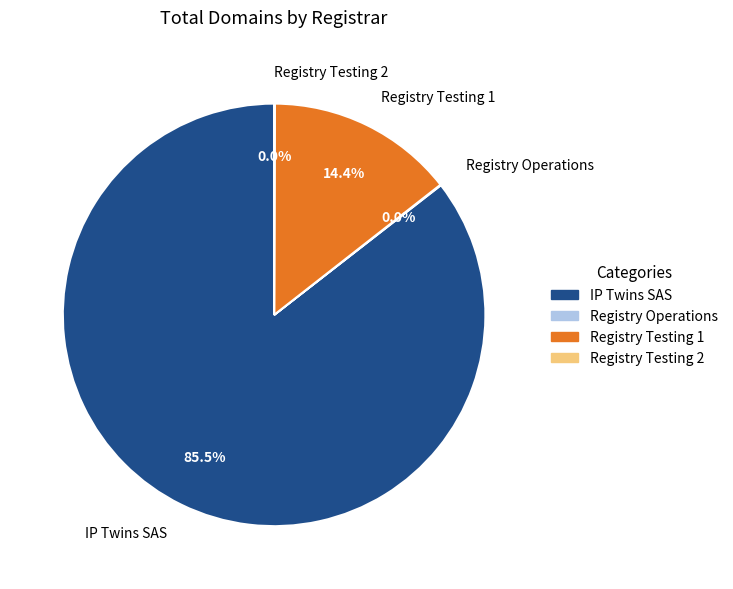

What is the majority slice?

IP Twins SAS